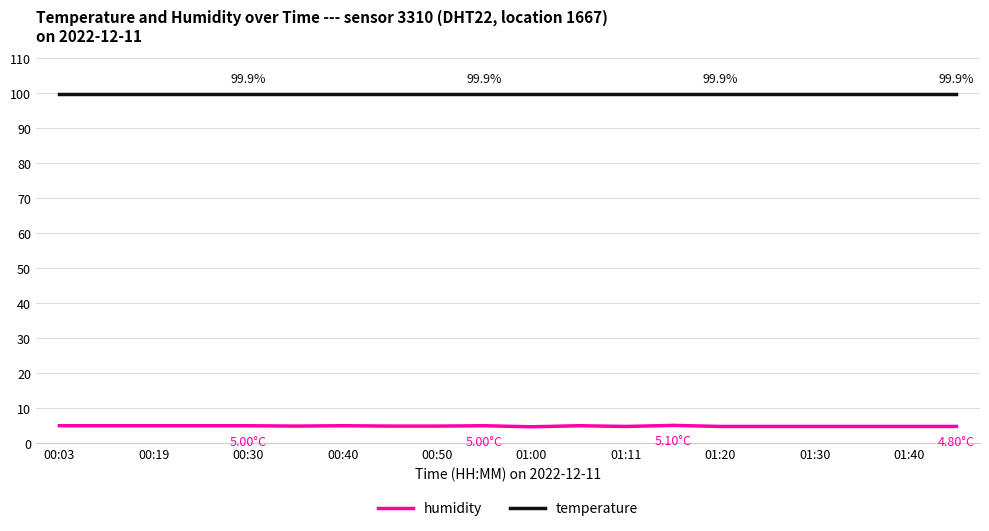

Rank the series by their maximum value, from lowest to highest.

temperature, humidity